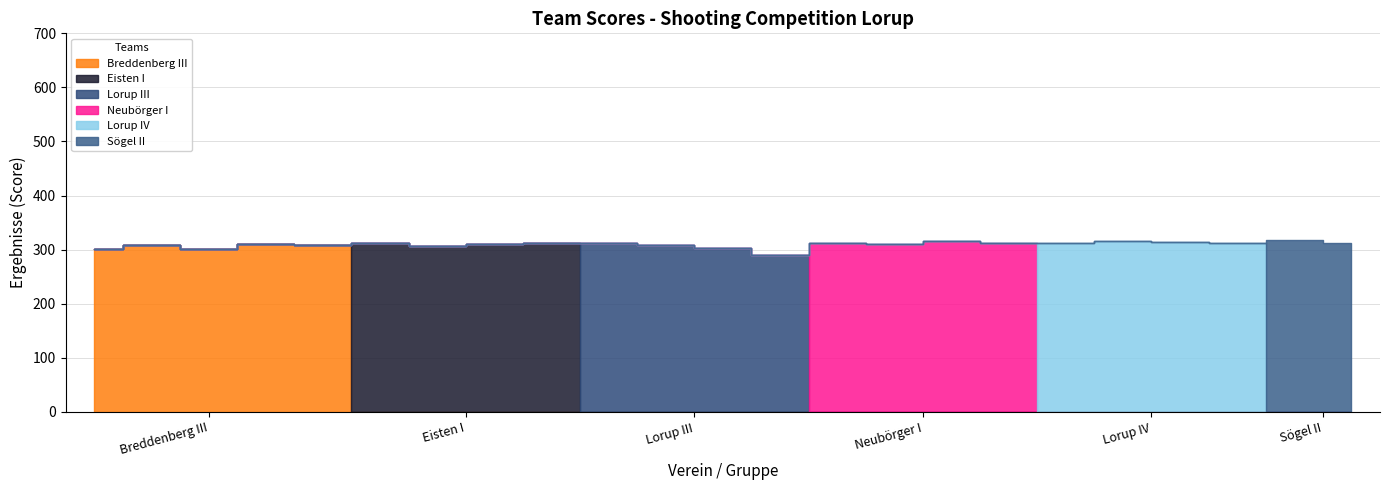

True or false: Neubörger I and Sögel II cross at least once.

False